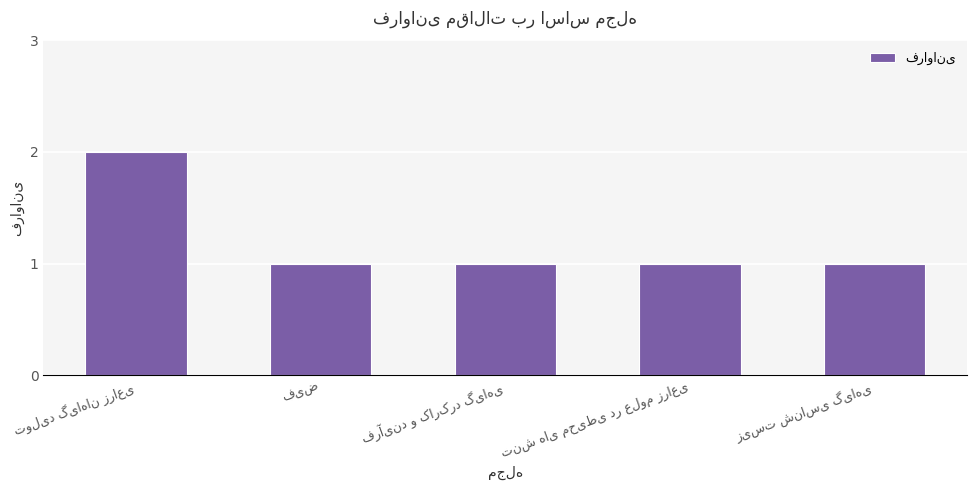

What is the sum of all values?

6